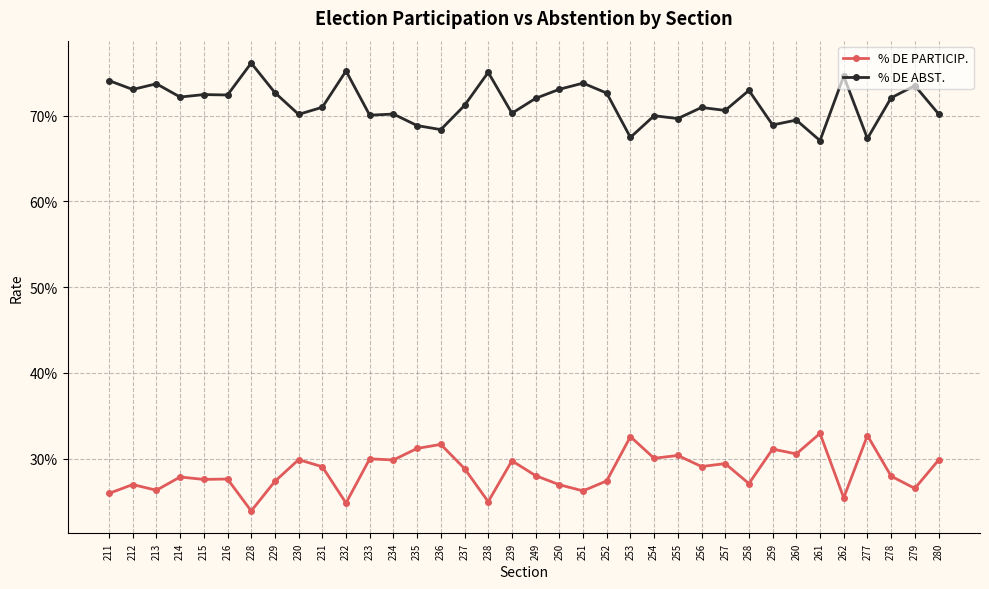

Does the chart have visible grid lines?

Yes